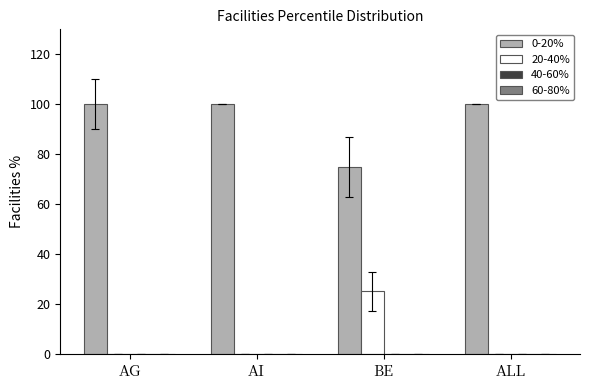

What is the sum of all 20-40% values?

25